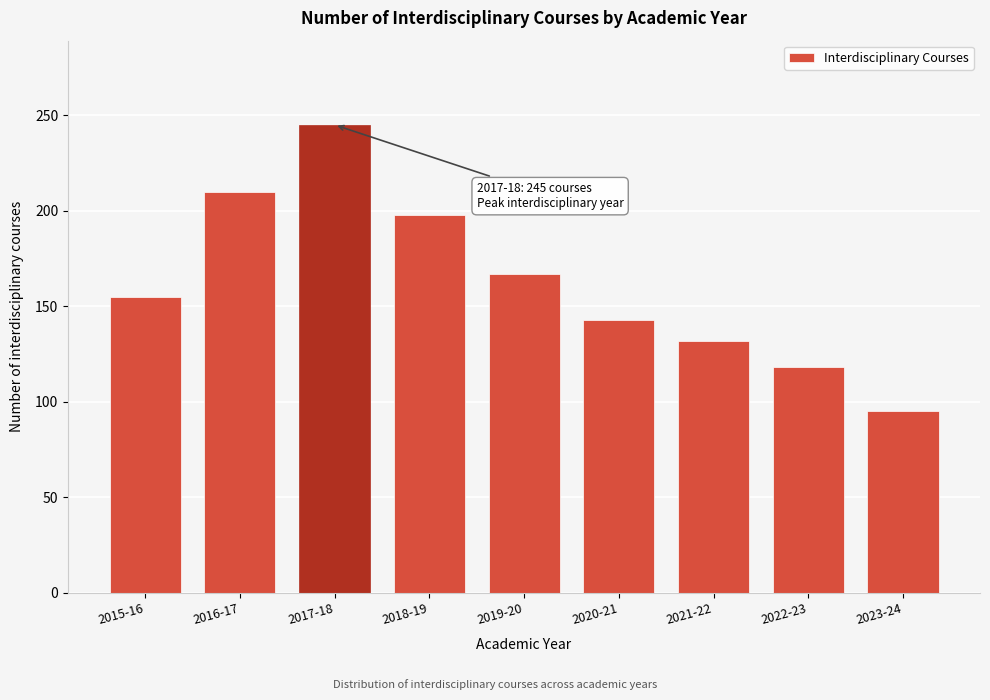

Reading left to right, transcribe all the data shown in this chart.

2015-16=155	2016-17=210	2017-18=245	2018-19=198	2019-20=167	2020-21=143	2021-22=132	2022-23=118	2023-24=95